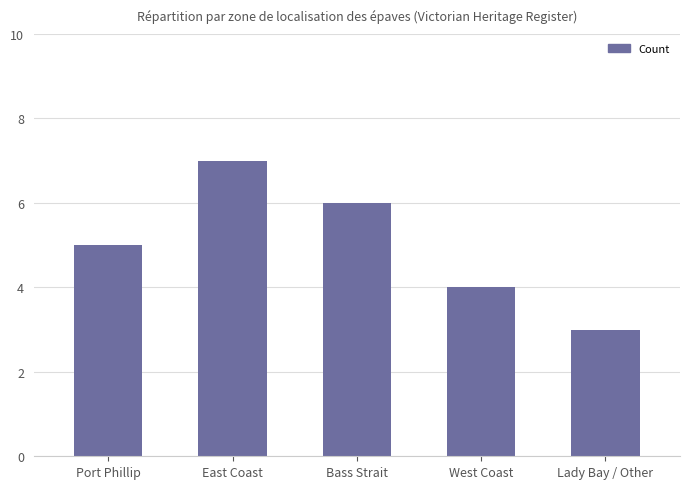

Rank the categories by value from lowest to highest.

Lady Bay / Other, West Coast, Port Phillip, Bass Strait, East Coast